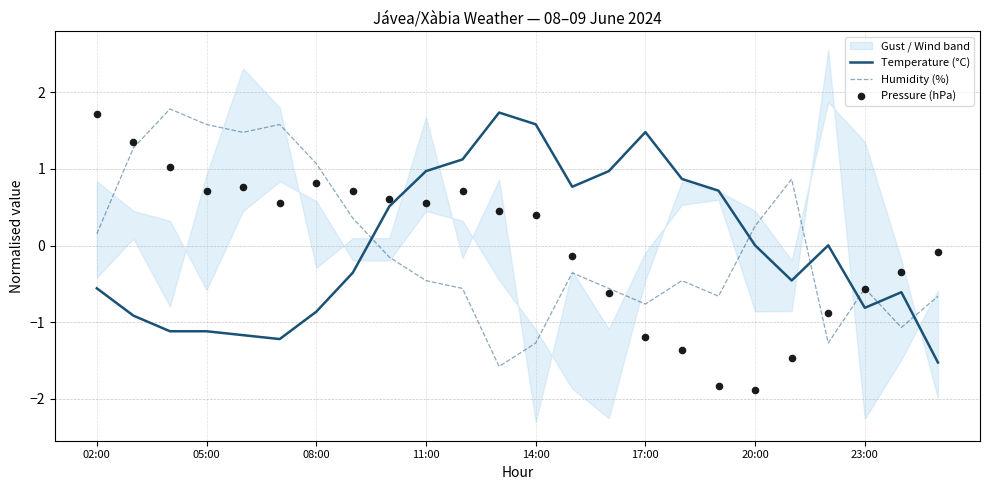

Is the value of Temperature (°C) at 8 greater than the value of Pressure (hPa) at 10?

No